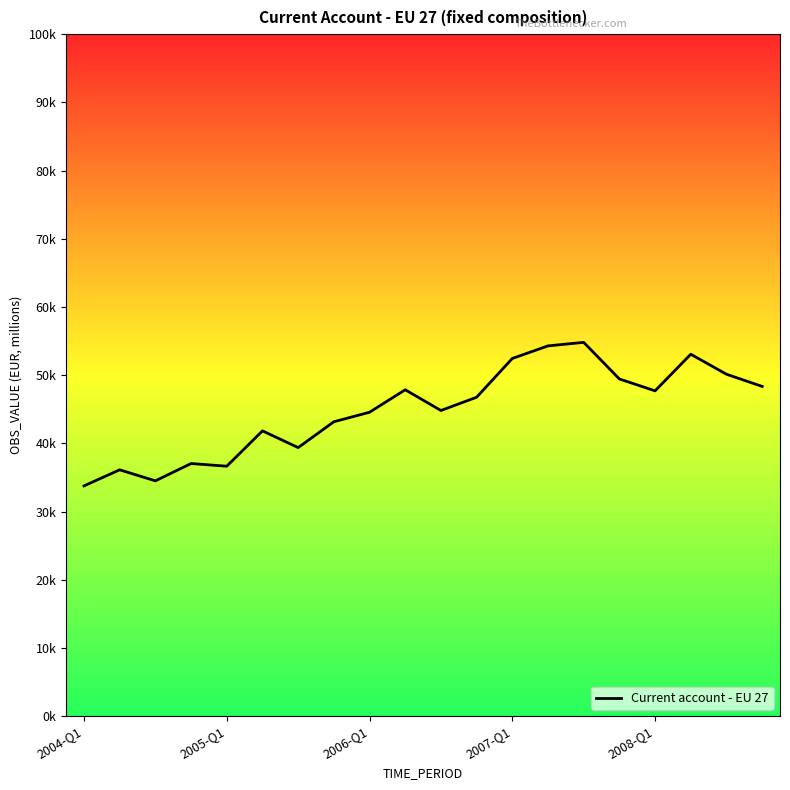

Does the chart display data point markers on the line(s)?

No